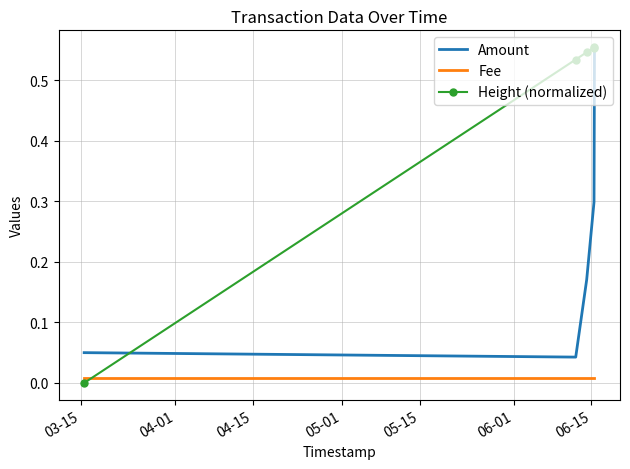

Which series has the largest range (max minus min)?

Height (normalized)